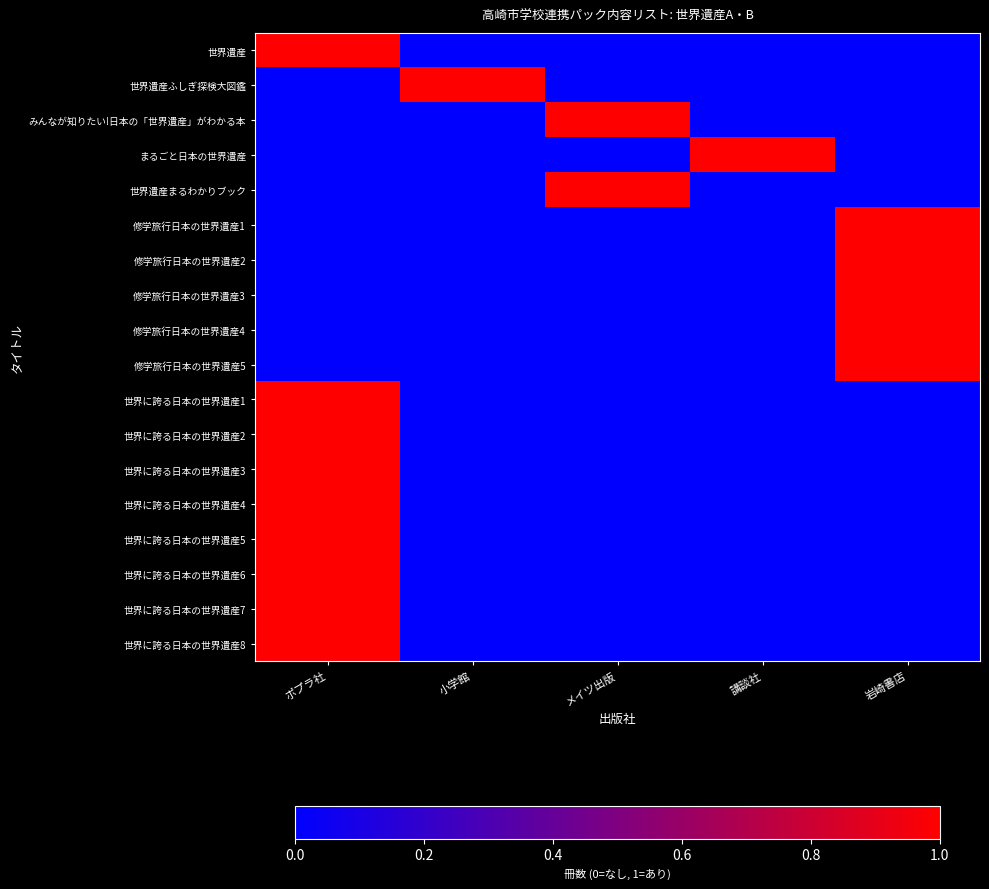

Reading right to left, transcribe all the data shown in this chart.

世界遺産: 岩崎書店=0	講談社=0	メイツ出版=0	小学館=0	ポプラ社=1
世界遺産ふしぎ探検大図鑑: 岩崎書店=0	講談社=0	メイツ出版=0	小学館=1	ポプラ社=0
みんなが知りたい!日本の「世界遺産」がわかる本: 岩崎書店=0	講談社=0	メイツ出版=1	小学館=0	ポプラ社=0
まるごと日本の世界遺産: 岩崎書店=0	講談社=1	メイツ出版=0	小学館=0	ポプラ社=0
世界遺産まるわかりブック: 岩崎書店=0	講談社=0	メイツ出版=1	小学館=0	ポプラ社=0
修学旅行日本の世界遺産1: 岩崎書店=1	講談社=0	メイツ出版=0	小学館=0	ポプラ社=0
修学旅行日本の世界遺産2: 岩崎書店=1	講談社=0	メイツ出版=0	小学館=0	ポプラ社=0
修学旅行日本の世界遺産3: 岩崎書店=1	講談社=0	メイツ出版=0	小学館=0	ポプラ社=0
修学旅行日本の世界遺産4: 岩崎書店=1	講談社=0	メイツ出版=0	小学館=0	ポプラ社=0
修学旅行日本の世界遺産5: 岩崎書店=1	講談社=0	メイツ出版=0	小学館=0	ポプラ社=0
世界に誇る日本の世界遺産1: 岩崎書店=0	講談社=0	メイツ出版=0	小学館=0	ポプラ社=1
世界に誇る日本の世界遺産2: 岩崎書店=0	講談社=0	メイツ出版=0	小学館=0	ポプラ社=1
世界に誇る日本の世界遺産3: 岩崎書店=0	講談社=0	メイツ出版=0	小学館=0	ポプラ社=1
世界に誇る日本の世界遺産4: 岩崎書店=0	講談社=0	メイツ出版=0	小学館=0	ポプラ社=1
世界に誇る日本の世界遺産5: 岩崎書店=0	講談社=0	メイツ出版=0	小学館=0	ポプラ社=1
世界に誇る日本の世界遺産6: 岩崎書店=0	講談社=0	メイツ出版=0	小学館=0	ポプラ社=1
世界に誇る日本の世界遺産7: 岩崎書店=0	講談社=0	メイツ出版=0	小学館=0	ポプラ社=1
世界に誇る日本の世界遺産8: 岩崎書店=0	講談社=0	メイツ出版=0	小学館=0	ポプラ社=1